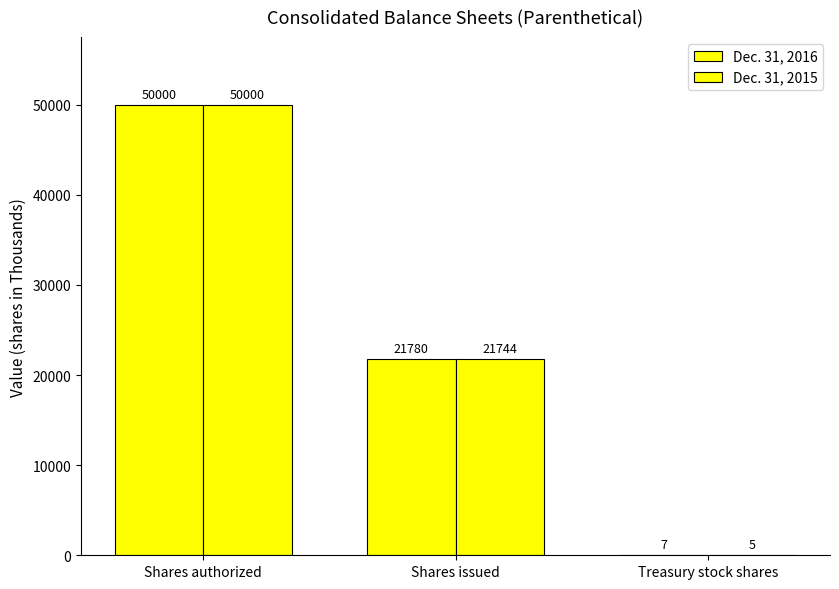

What is the label of the 2nd bar from the right?

Shares issued